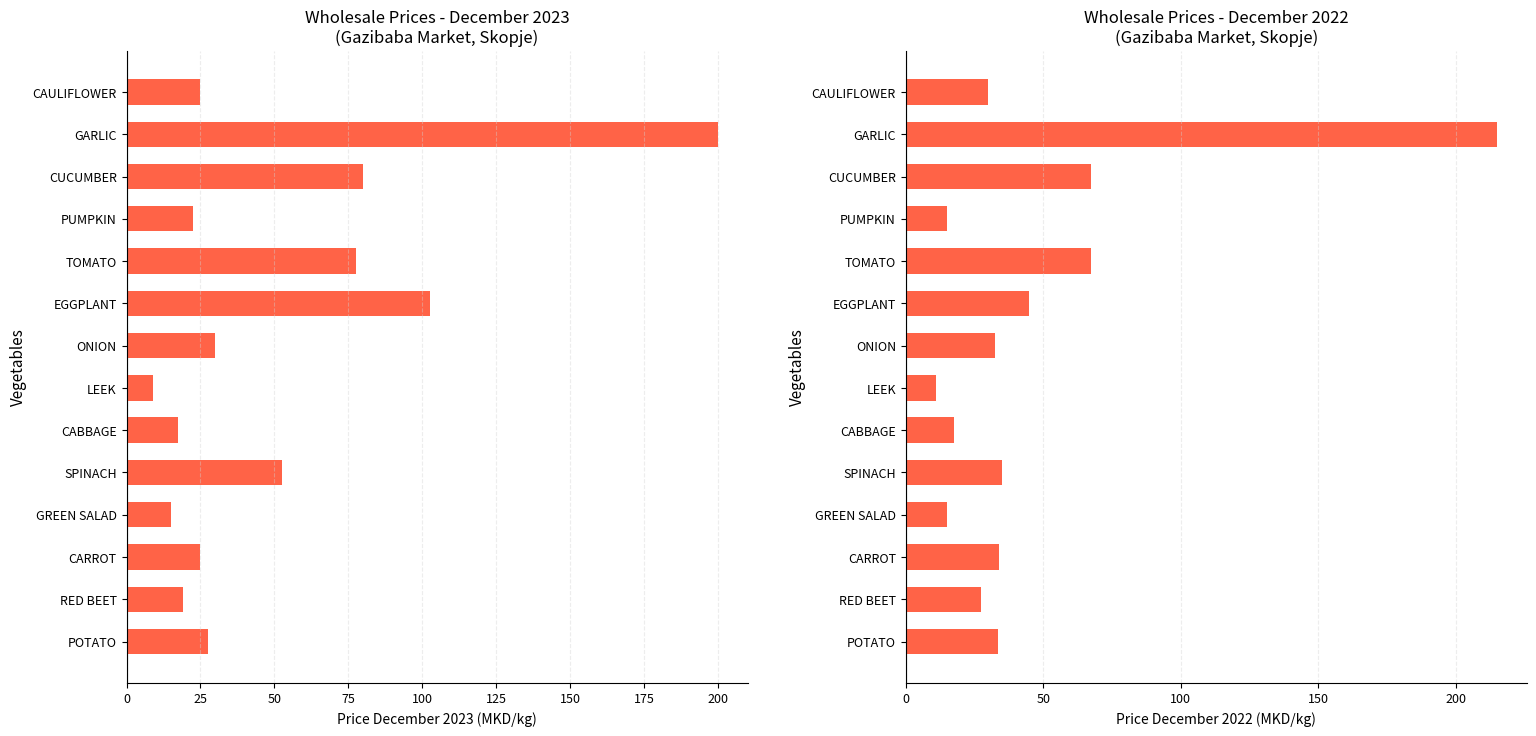

Reading right to left, extract all data points from this chart.

Price December 2023: 25.0	200.0	80.0	22.5	77.5	102.5	30.0	9.0	17.5	52.5	15.0	25.0	19.0	27.5
Price December 2022: 30.0	215.0	67.5	15.0	67.5	45.0	32.5	11.0	17.5	35.0	15.0	34.0	27.5	33.5